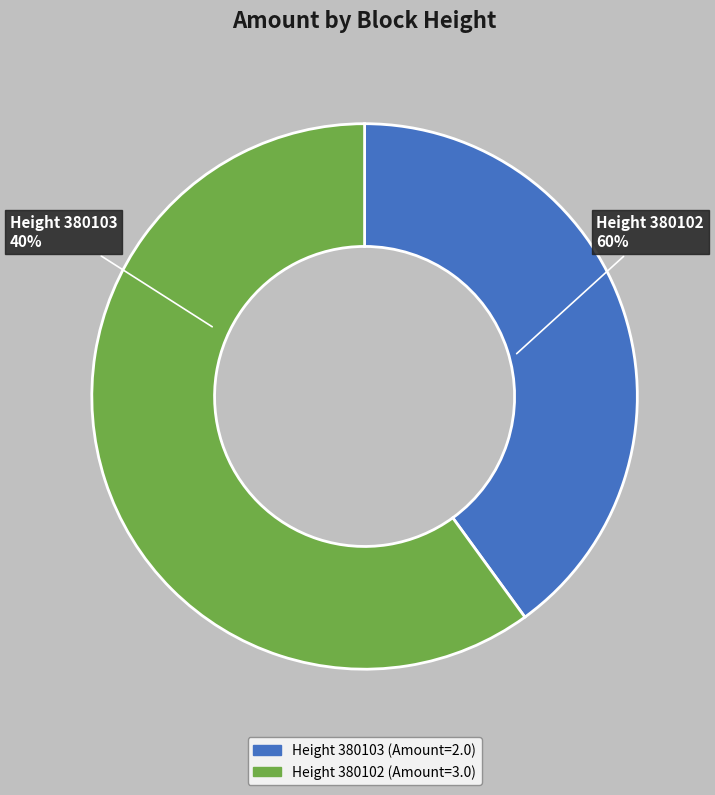

Which slice is the smallest?

380103